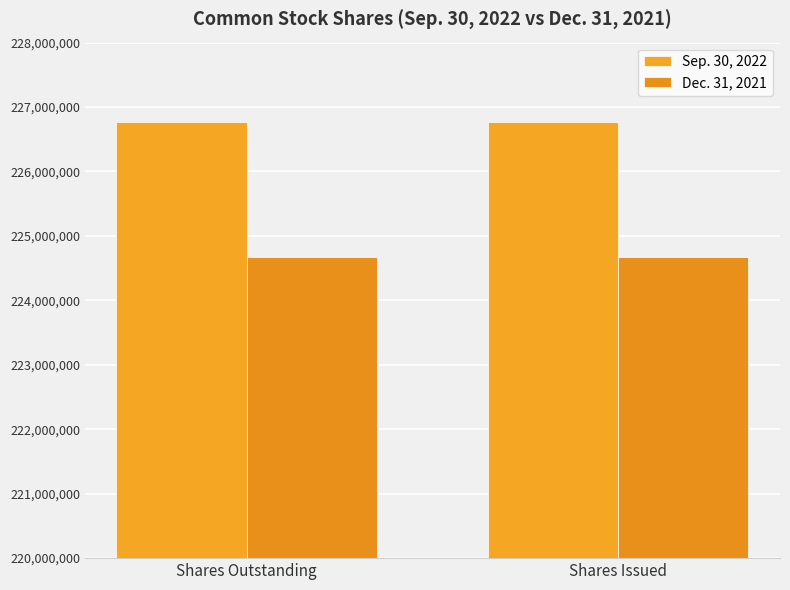

What is the approximate value of Sep. 30, 2022 at Shares Issued?

226763146